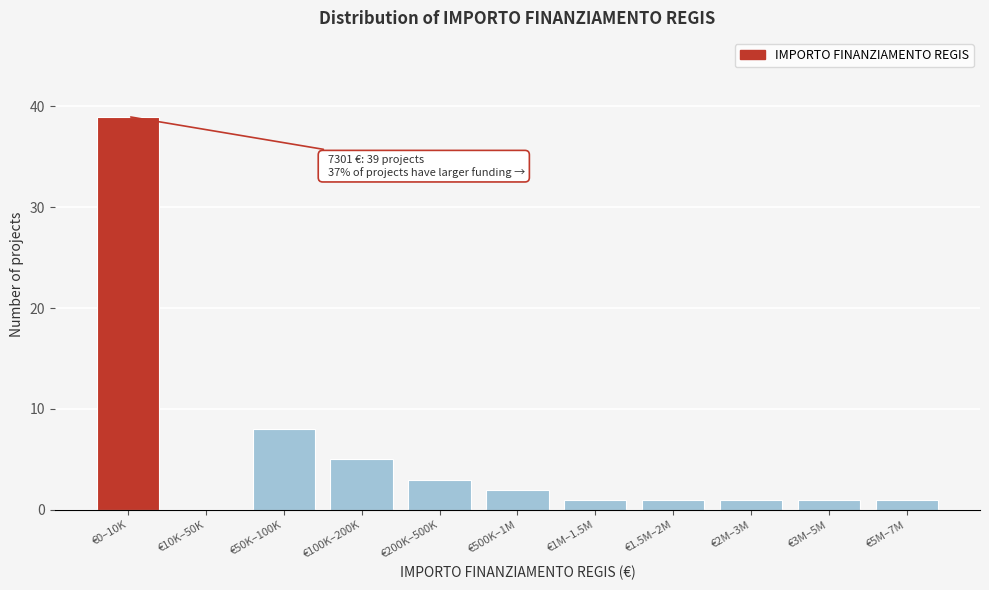

Reading left to right, list all the values displayed in this chart.

€0–10K=39	€10K–50K=0	€50K–100K=8	€100K–200K=5	€200K–500K=3	€500K–1M=2	€1M–1.5M=1	€1.5M–2M=1	€2M–3M=1	€3M–5M=1	€5M–7M=1